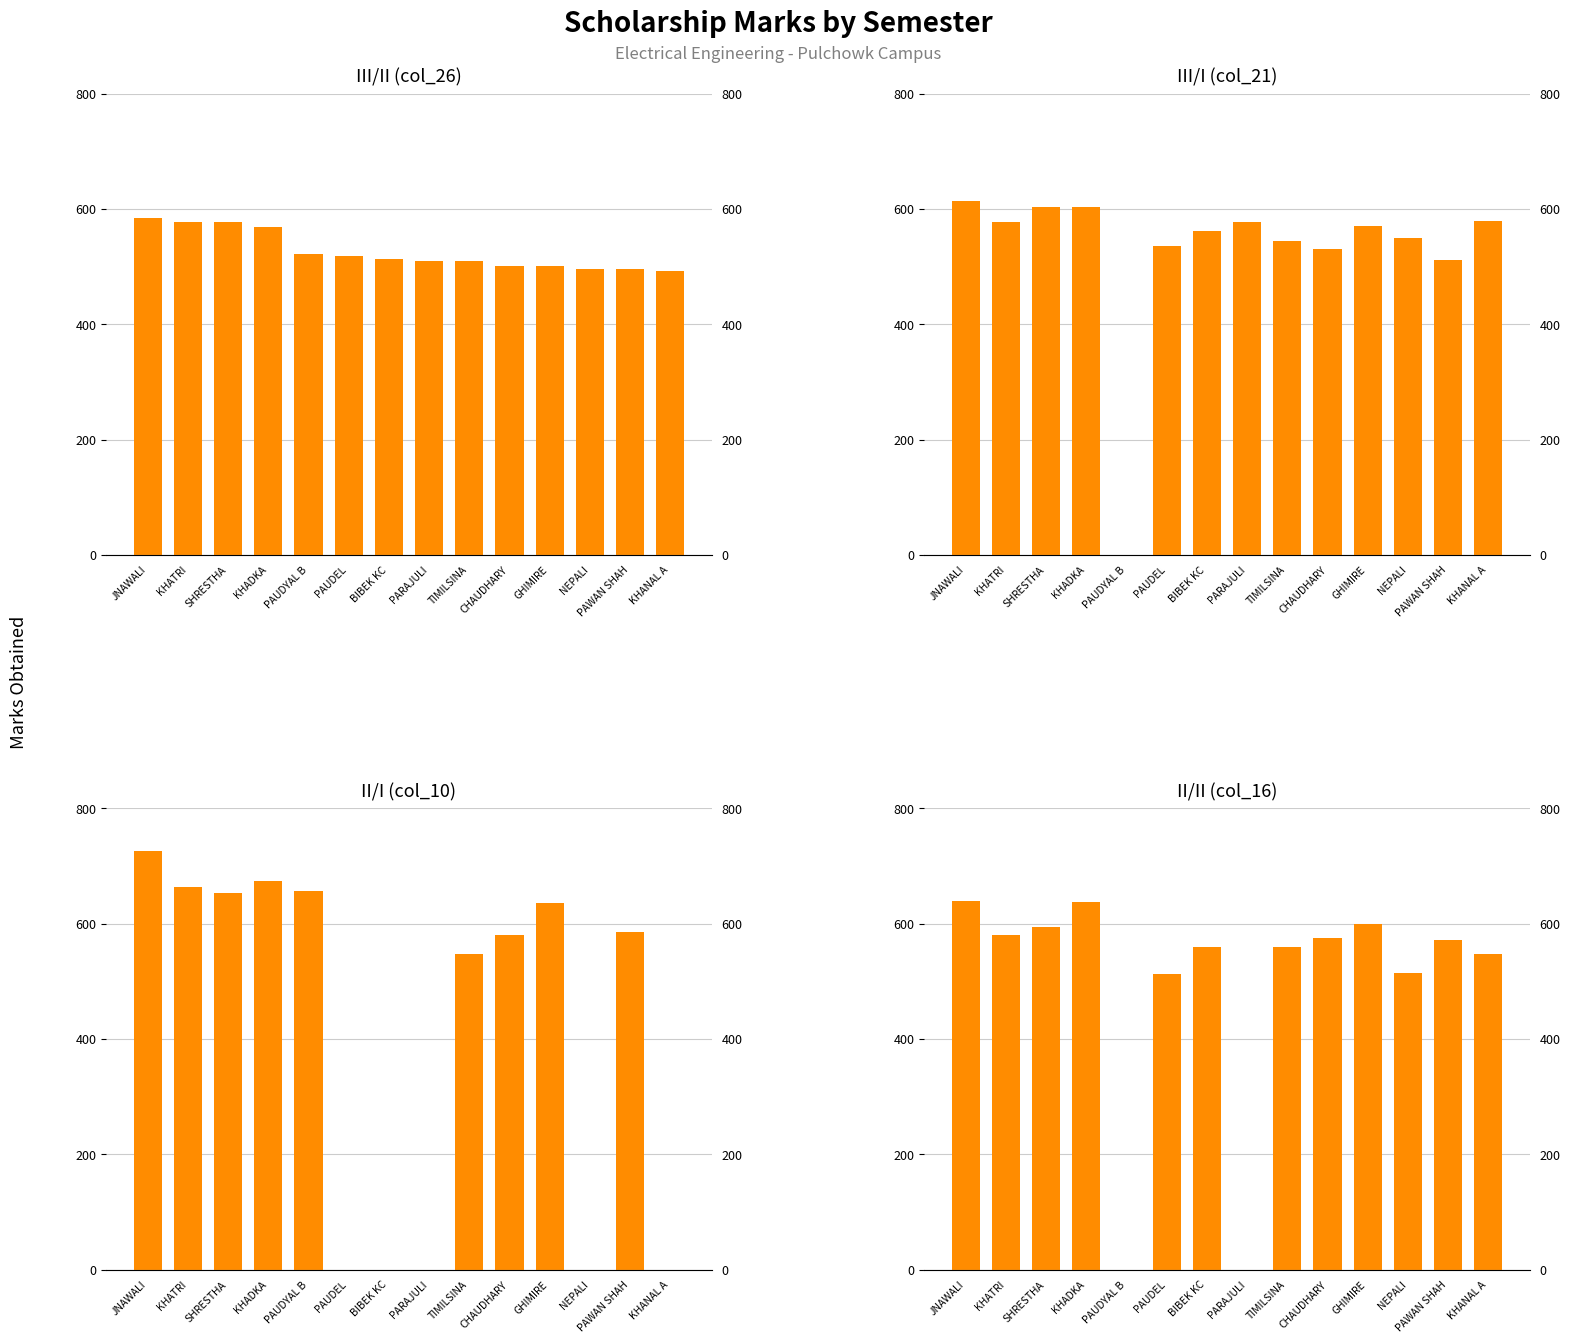

How many bars are there in total?

56